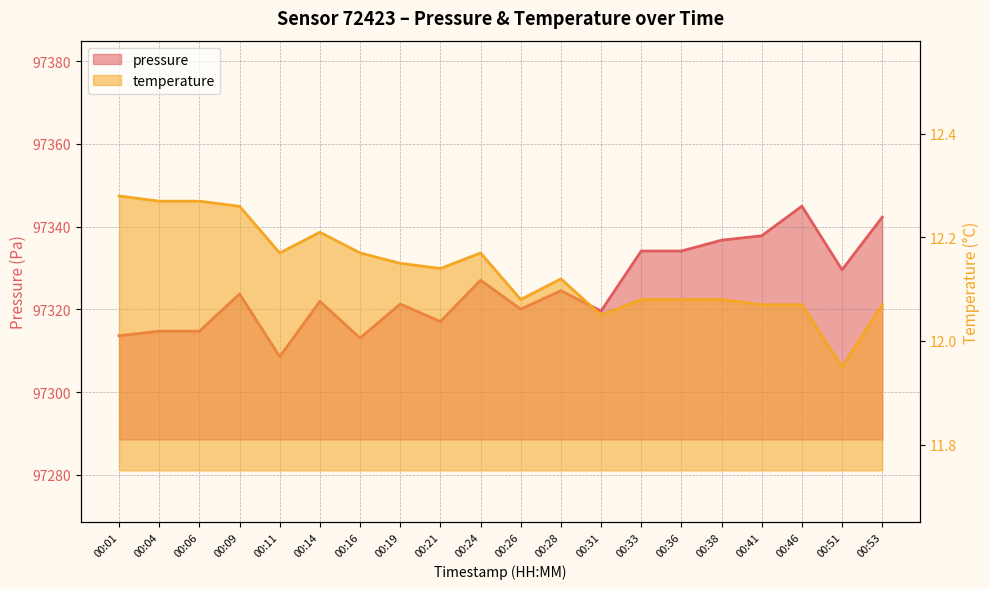

What is the average value of the pressure series?

97325.0